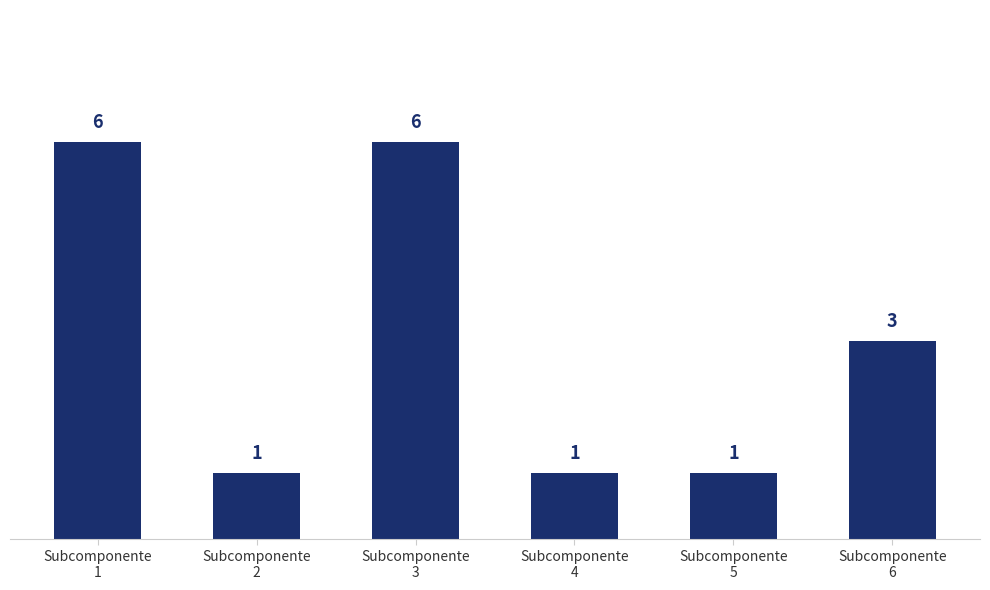

Are the bars grouped side by side (vs. stacked)?

No